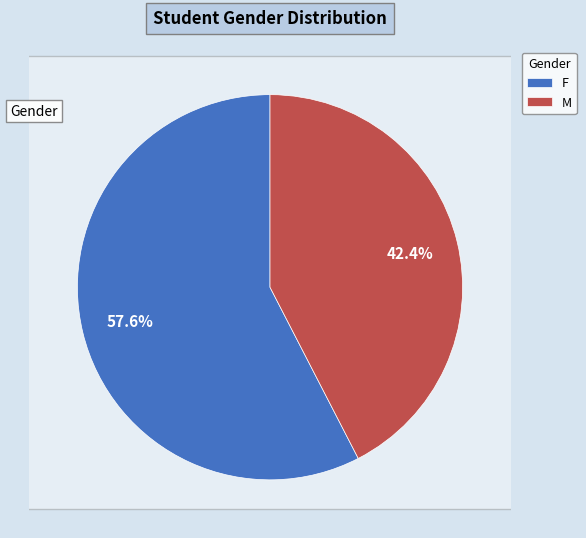

What is the ratio of the value at F to the value at M?

1.4